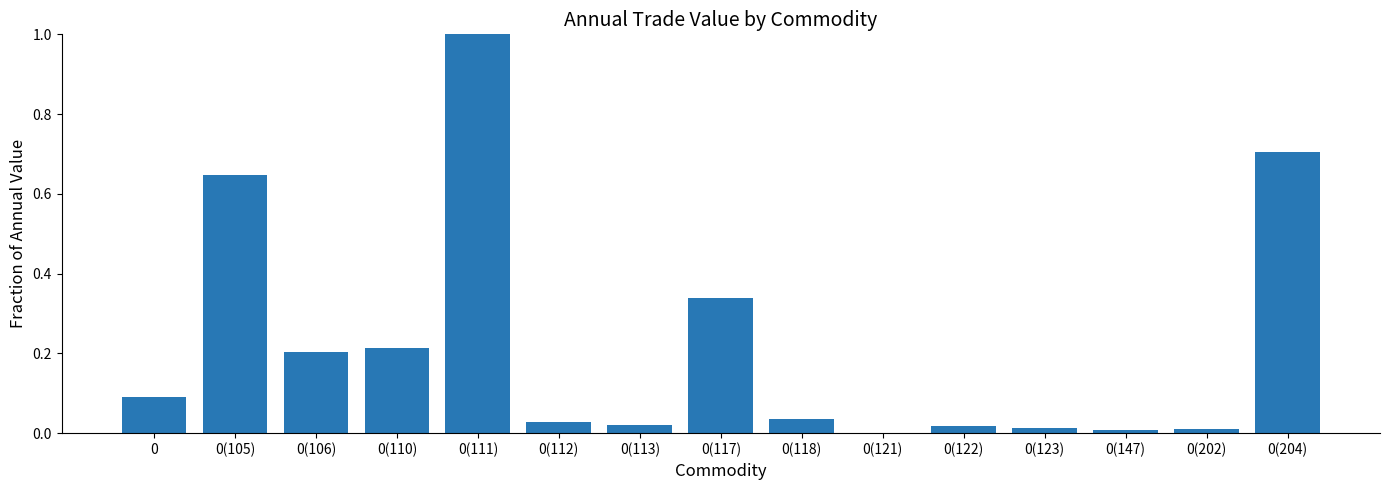

How many categories are shown in the chart?

15